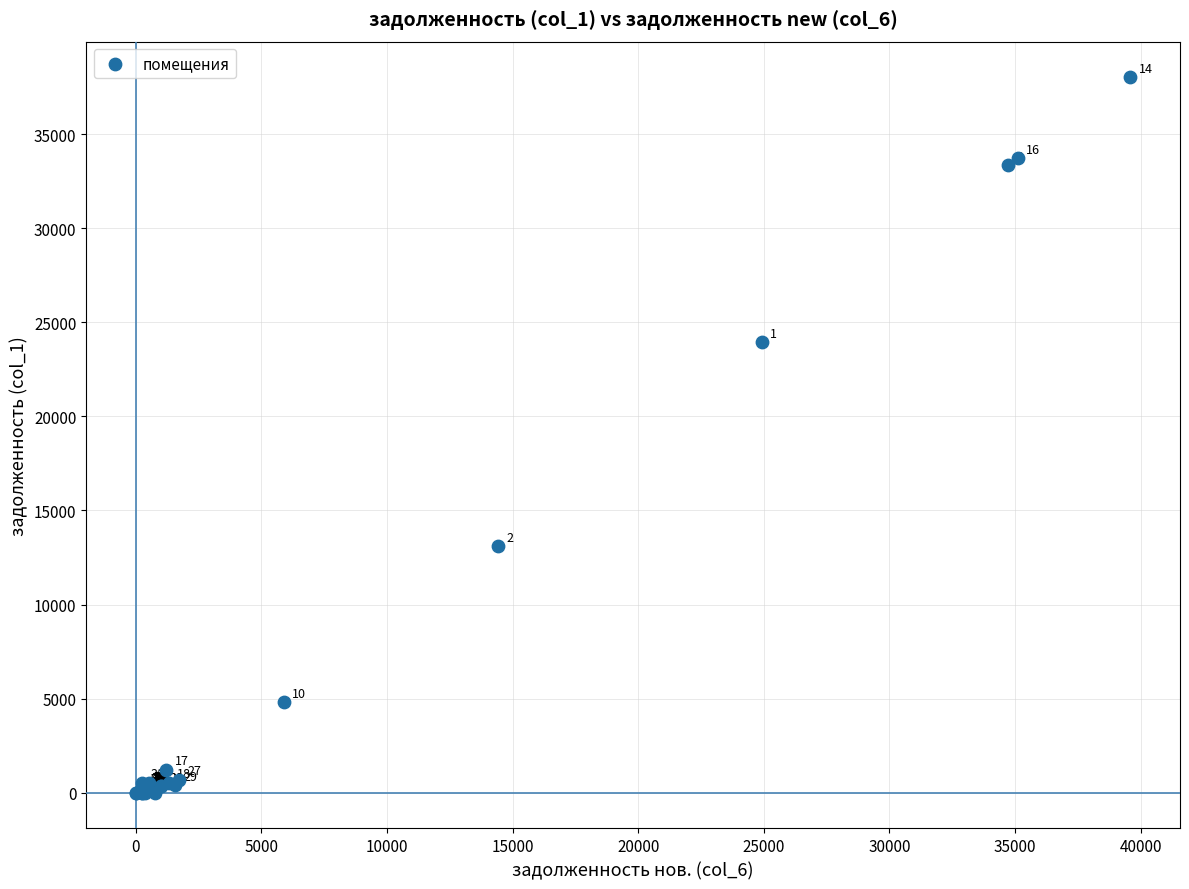

What Y value in the scatter plot is closest to 19009?

23935.4